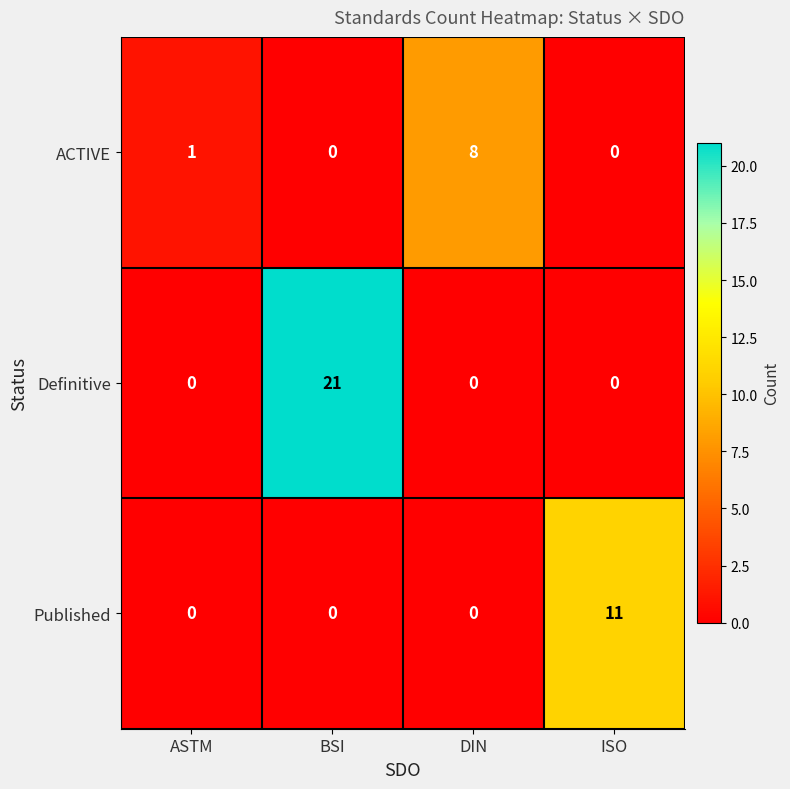

The value of Definitive at ASTM is 9. True or false?

False